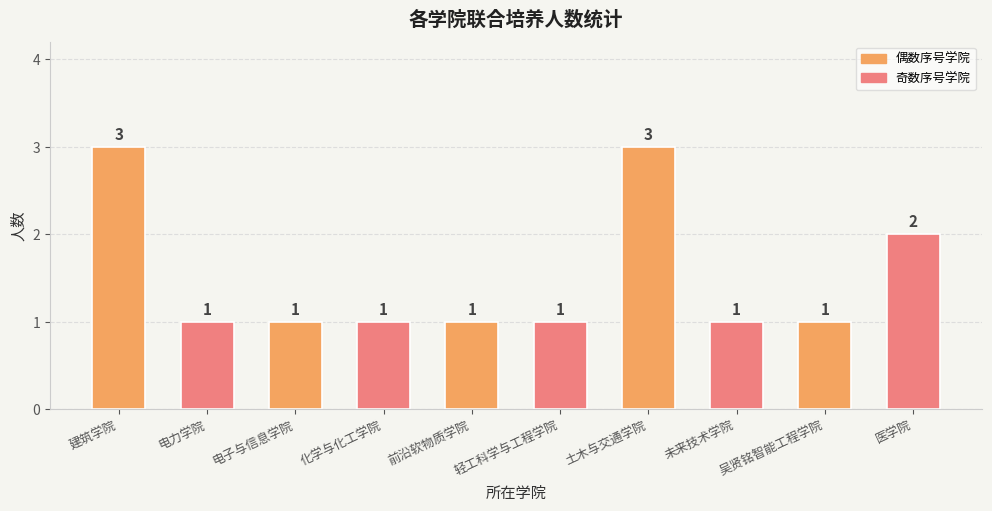

What position from the right is 建筑学院?

10